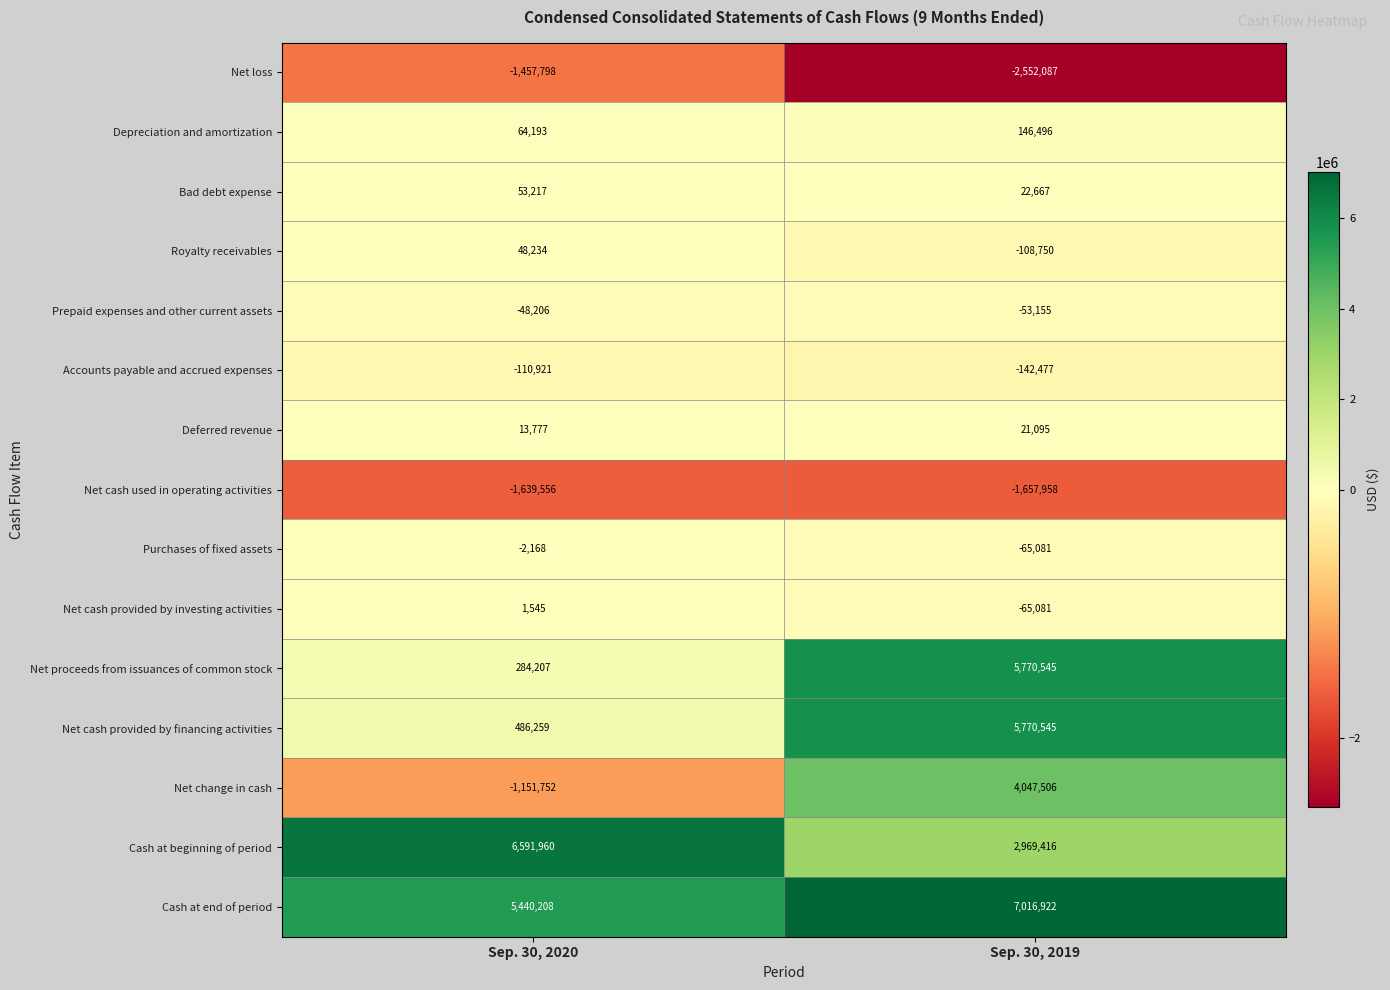

What is the difference between the Royalty receivables values at Sep. 30, 2020 and Sep. 30, 2019?

156984